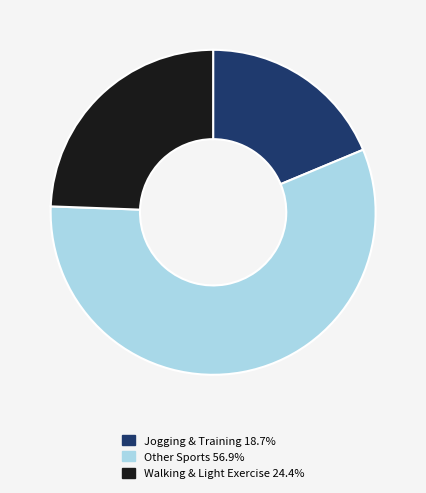

Does any single category account for the majority?

Yes